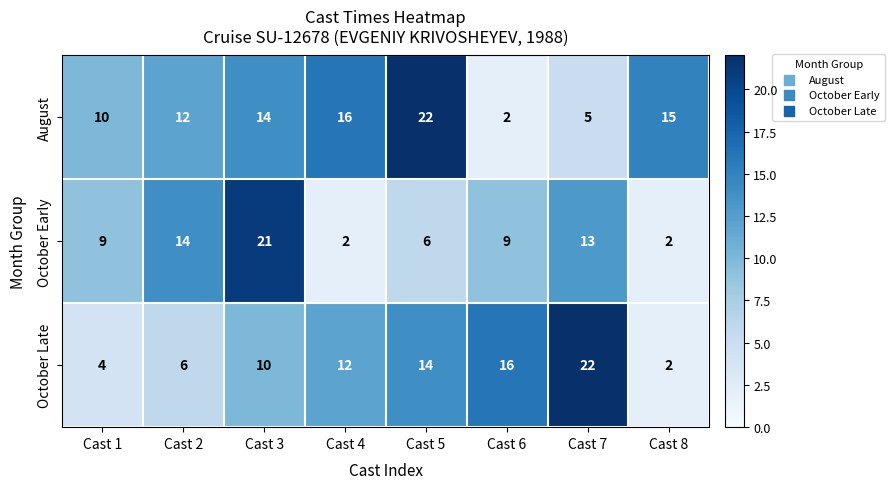

What is the highest value of the October Early series?

21